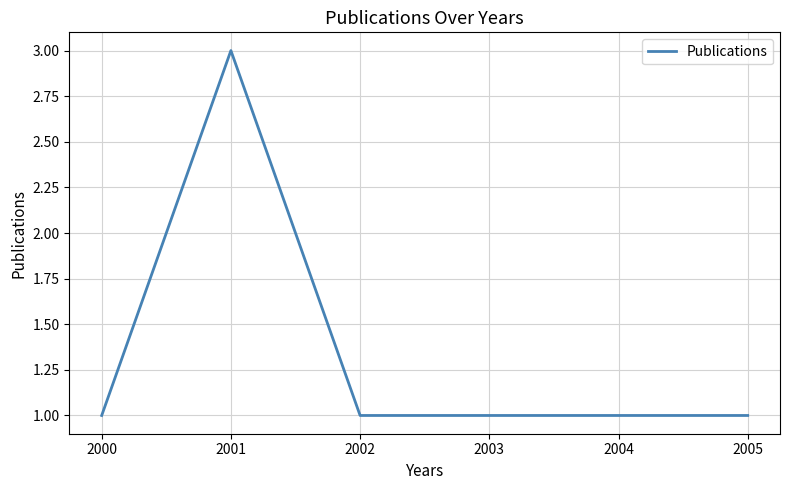

What is the ratio of the value at 2002 to the value at 2001?

0.3